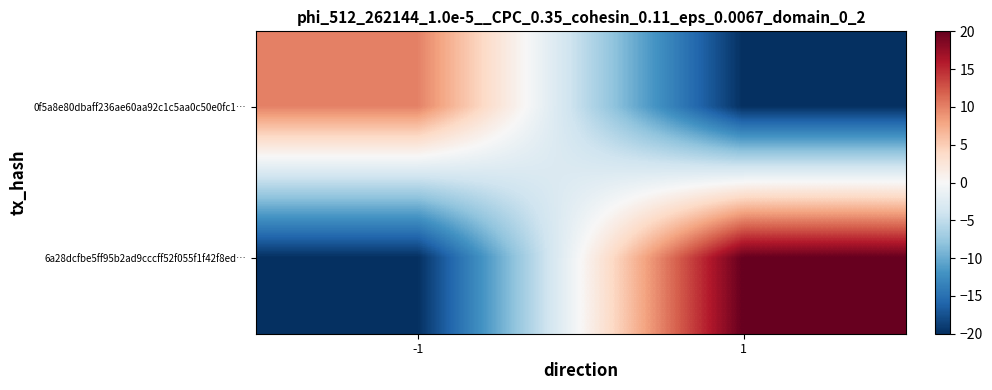

Which label corresponds to the largest value in the chart?

1